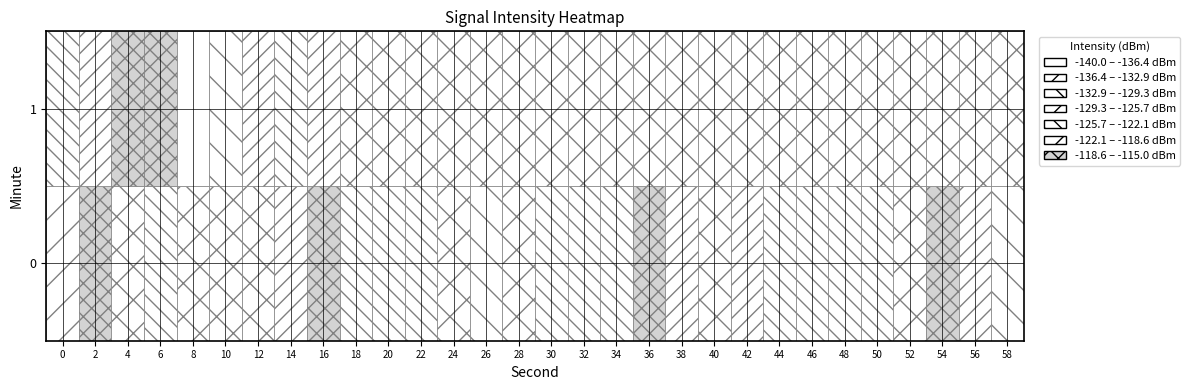

What is the lowest value of the 0 series?

-133.8